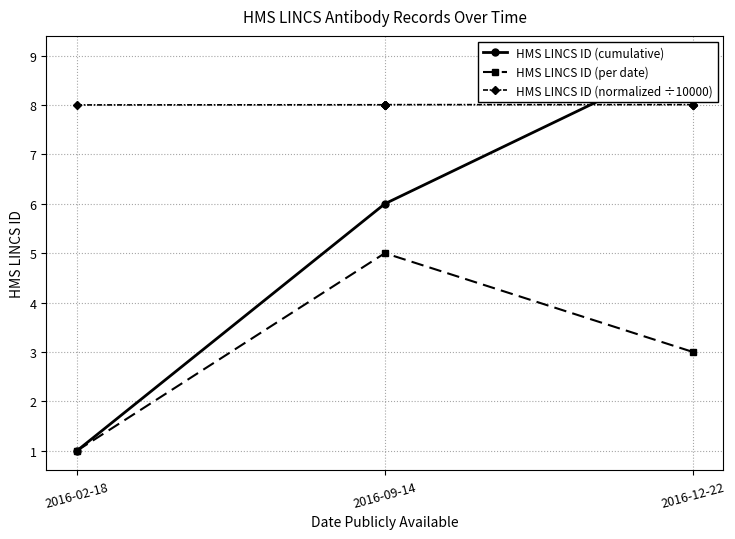

Which category has the highest value in the HMS LINCS ID (per date) series?

2016-09-14